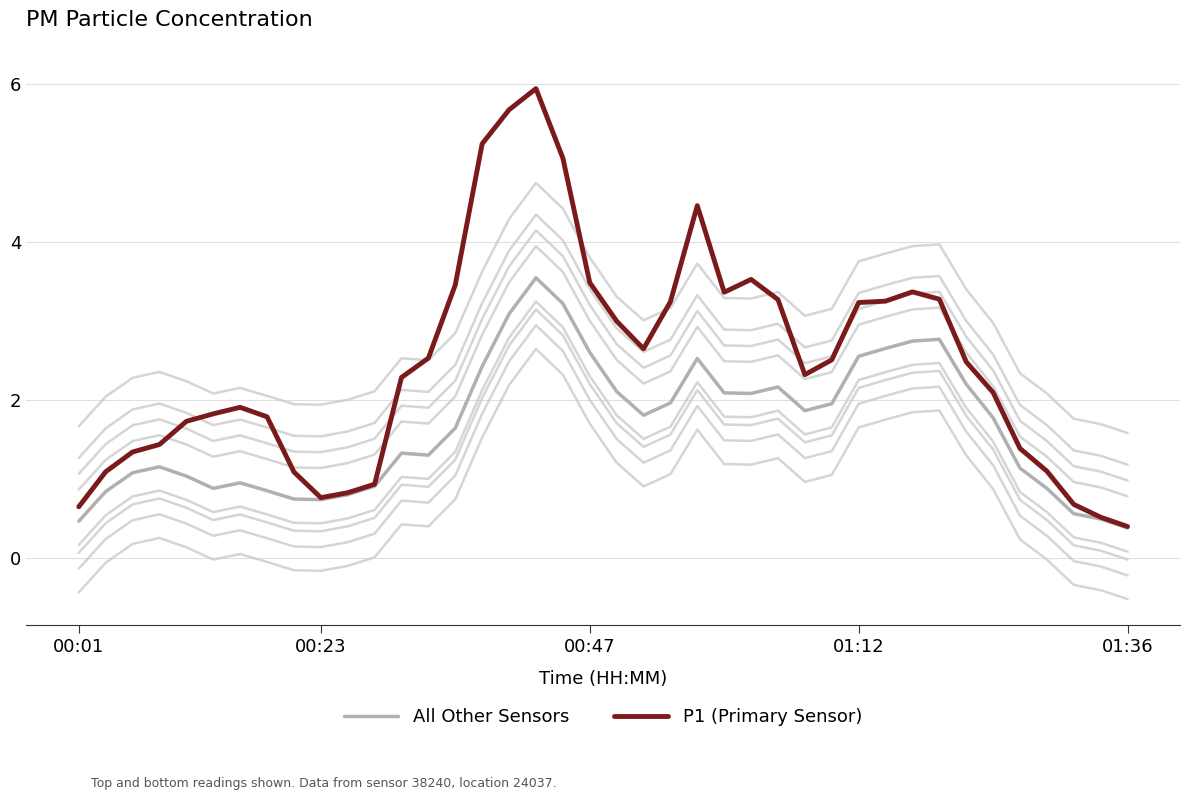

The P1 (Primary Sensor) series shows 0.7 at 00:01. True or false?

True